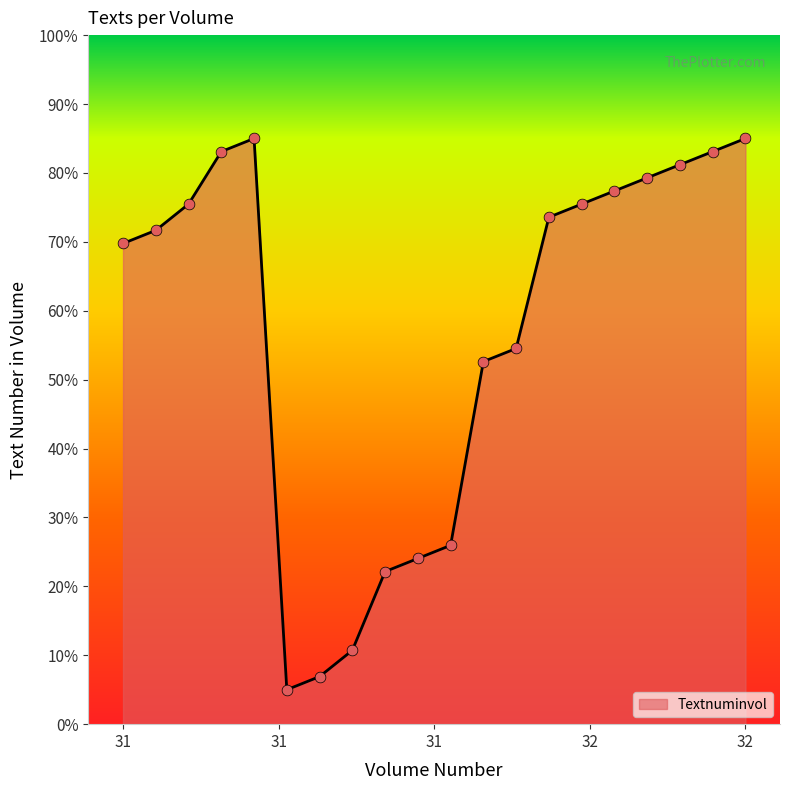

What is the difference between the maximum and minimum values?

80.0